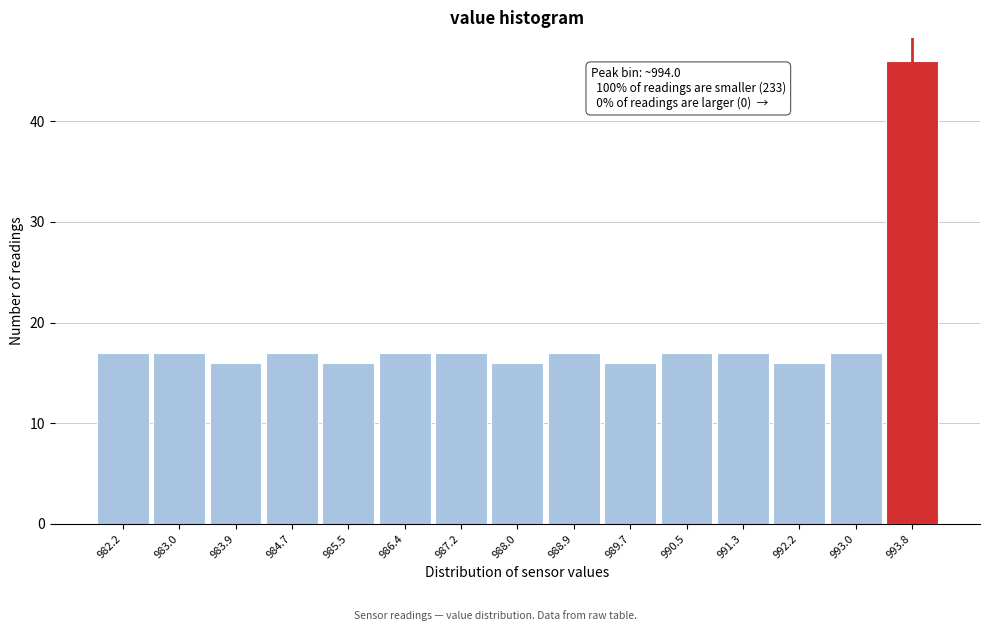

Which range on the x-axis has the tallest bar?

993.42 to 994.25